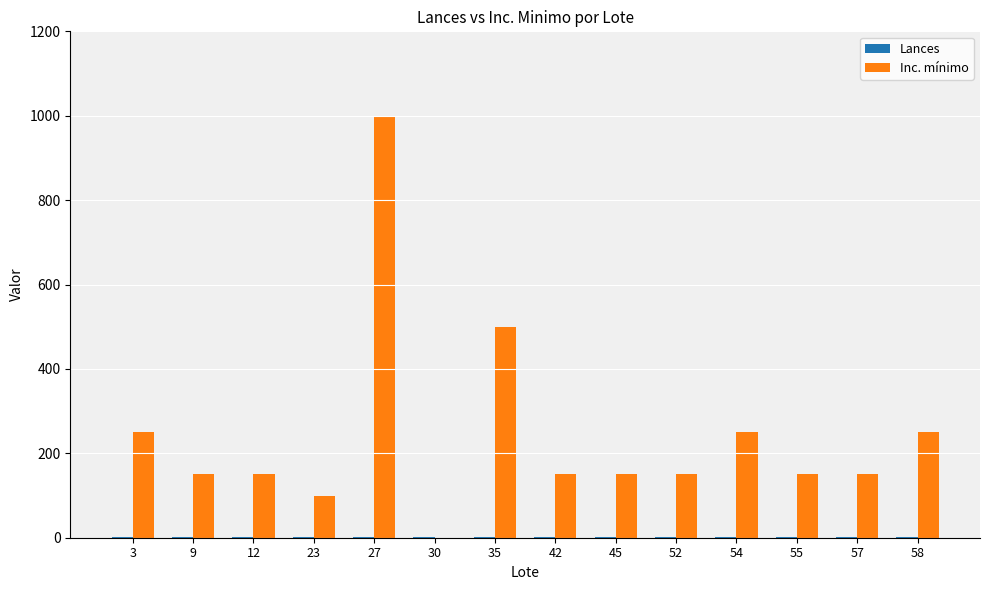

Between 30 and 54, which series saw the biggest shift?

Inc. mínimo